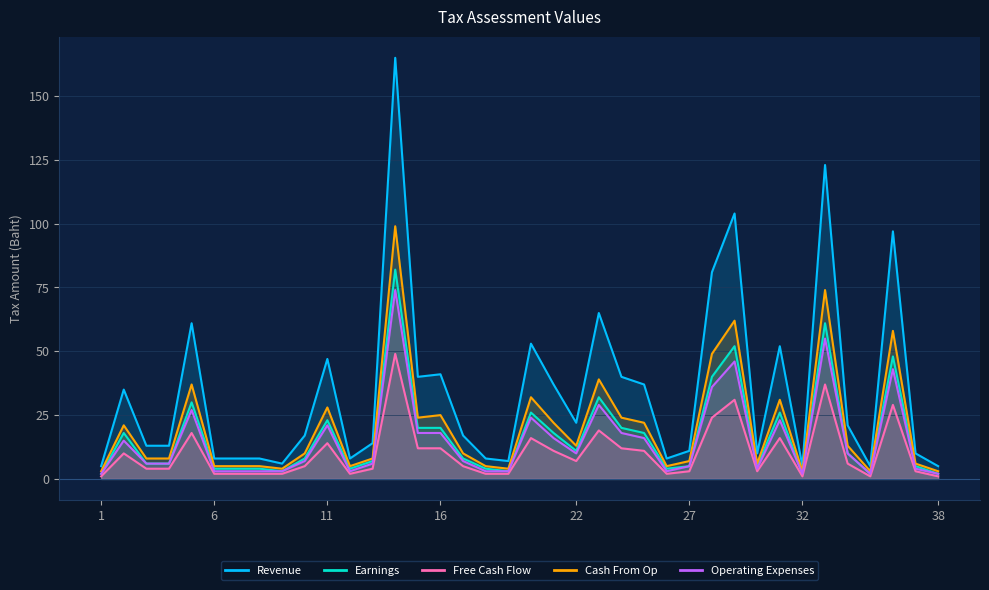

List the series in order of their peak value, lowest first.

Free Cash Flow, Operating Expenses, Earnings, Cash From Op, Revenue